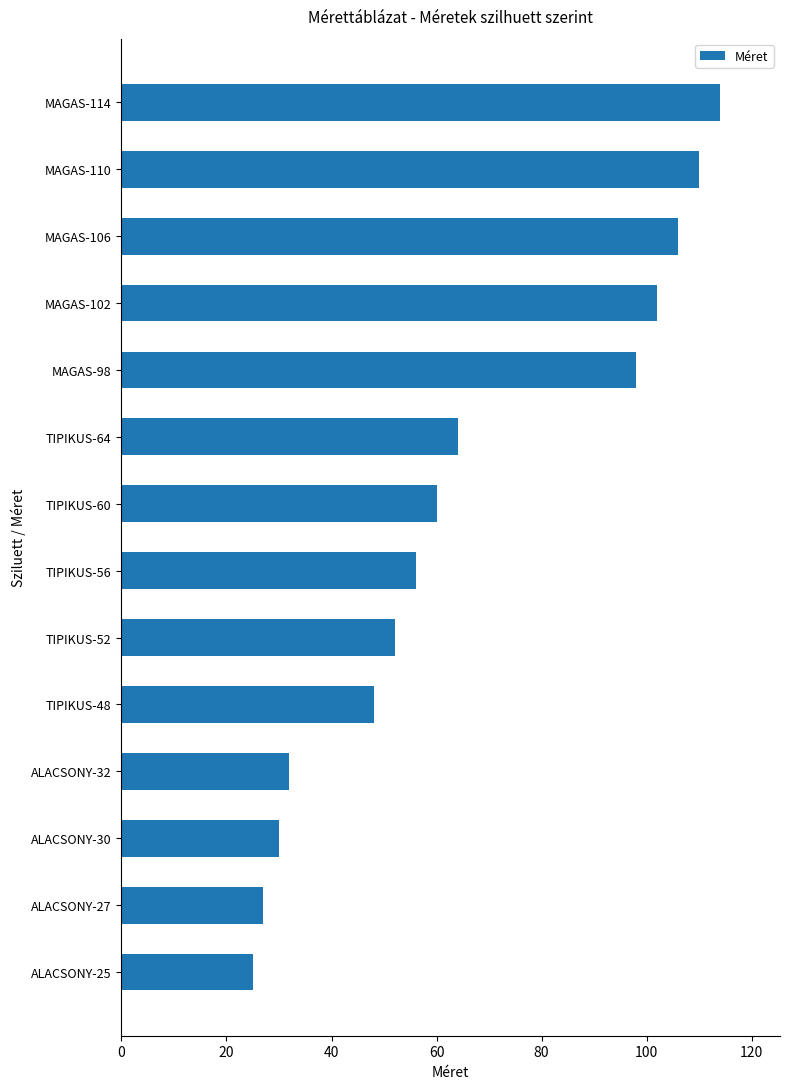

Does the chart contain any negative values?

No